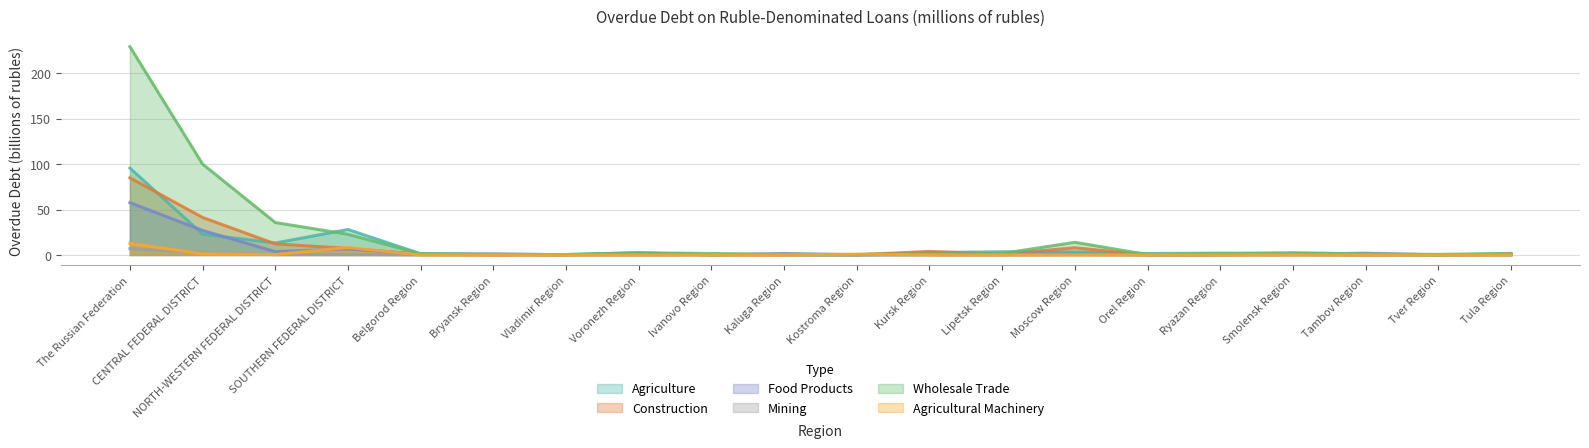

What is the difference between the maximum and minimum values in the mining series?

7.0